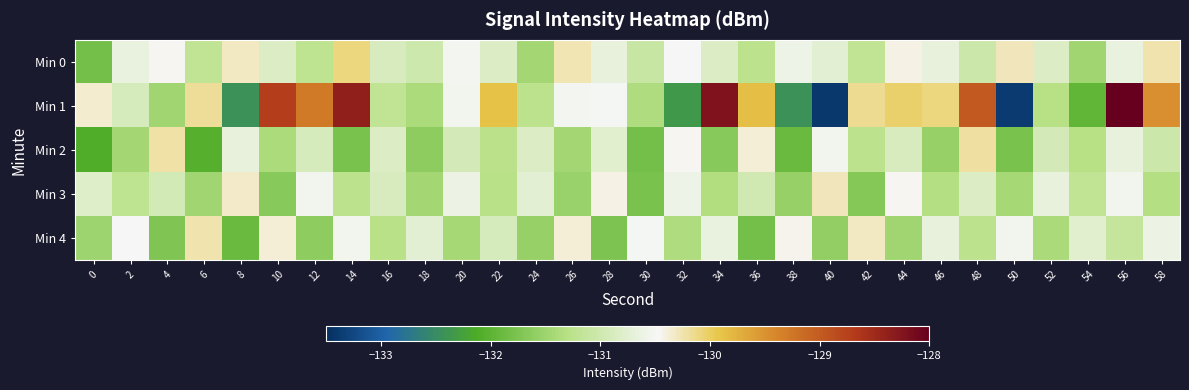

Which series has the largest total across all categories?

Min 1